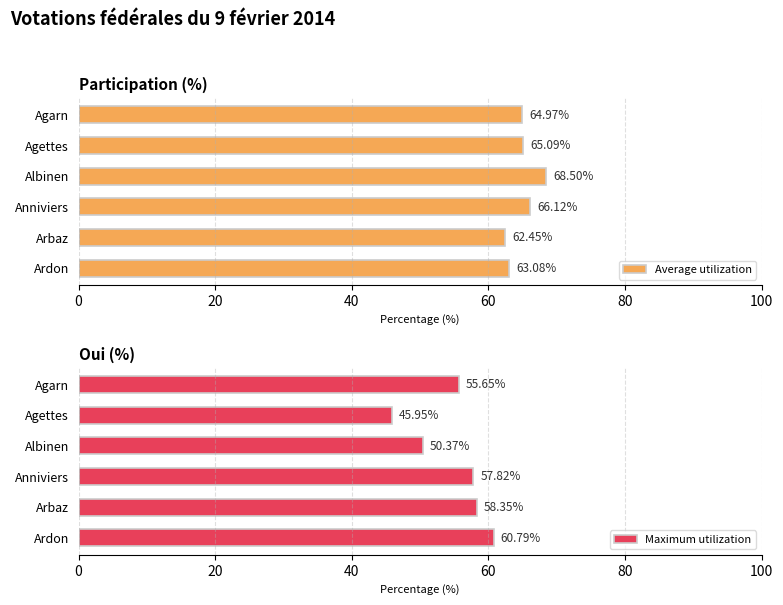

List the series in order of their peak value, lowest first.

Maximum utilization, Average utilization